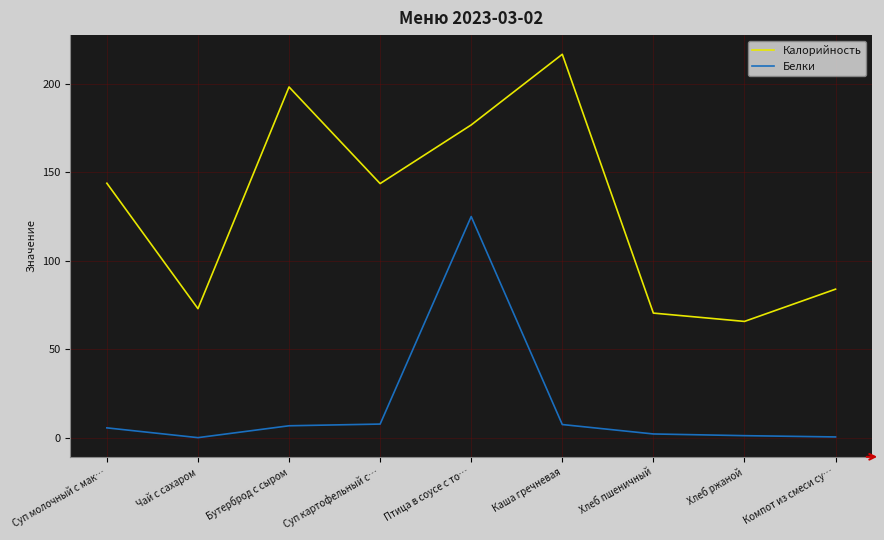

True or false: Белки and Калорийность intersect in this chart.

False